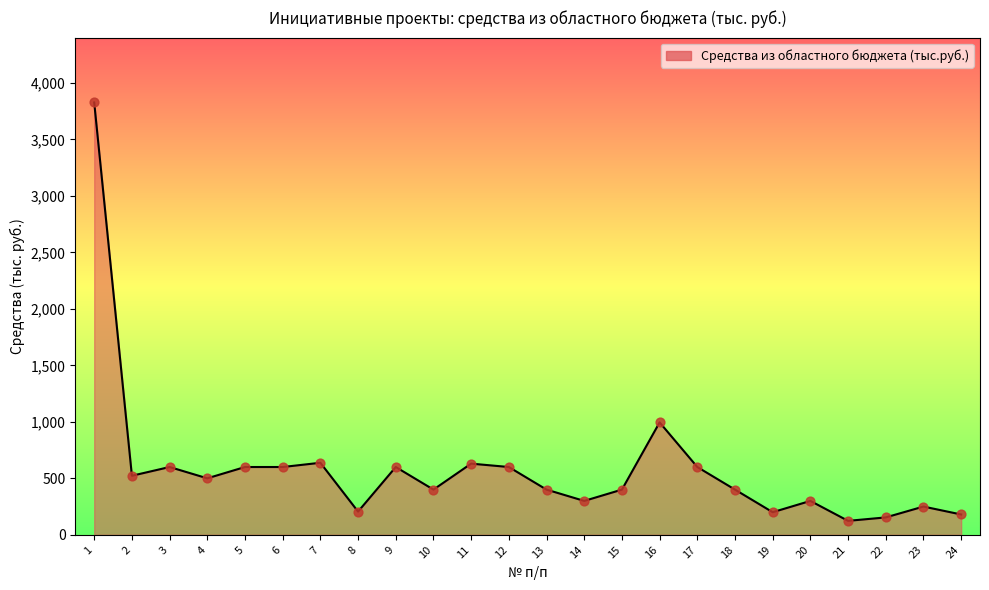

What is the change in value from 13 to 20?

-100.0